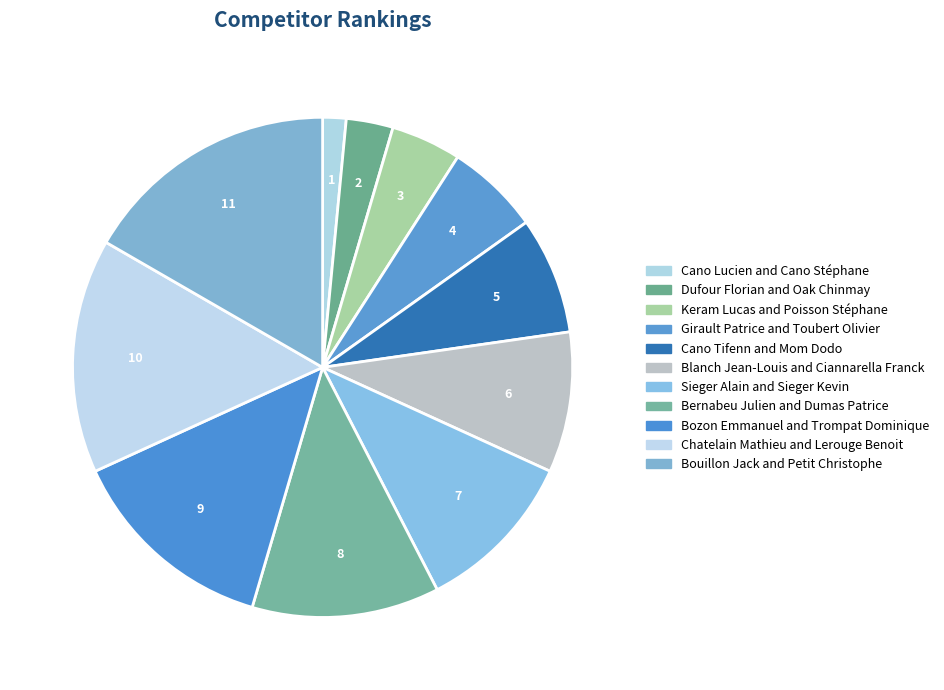

The Sieger Alain and Sieger Kevin slice represents 19% of the pie. True or false?

False